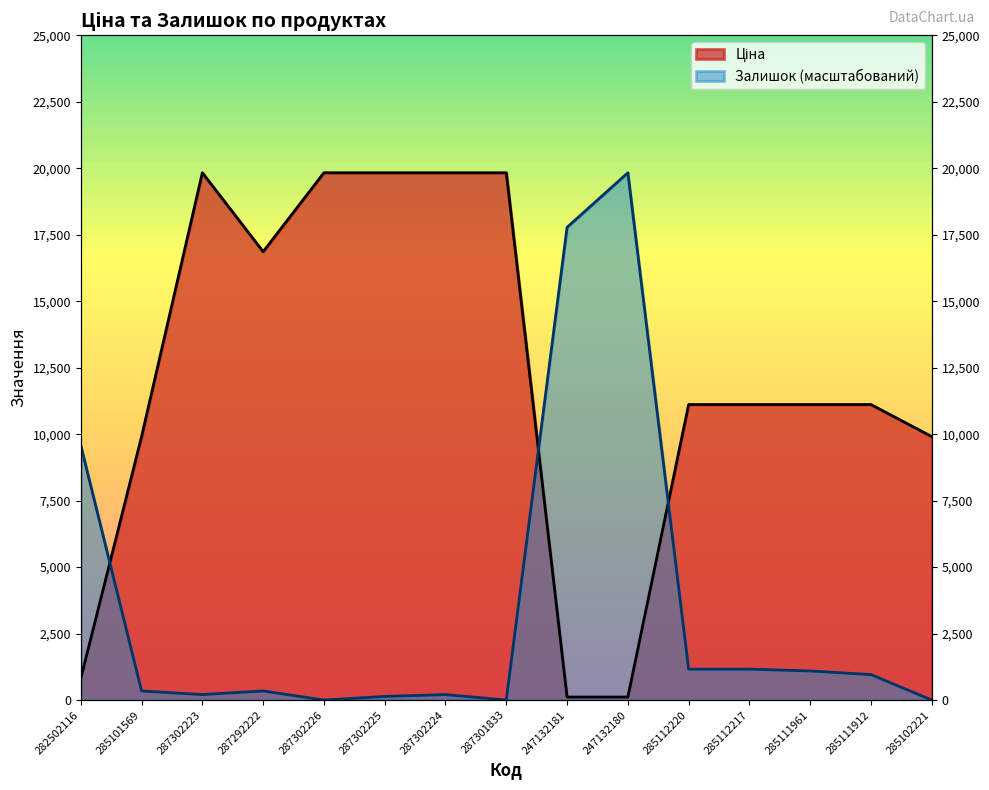

Between 285111912 and 285101569, which is larger?

285111912